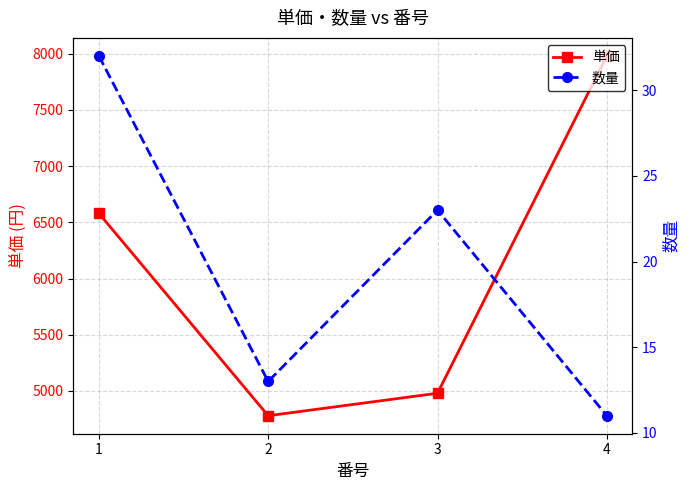

The 単価 series shows 2953 at 2. True or false?

False